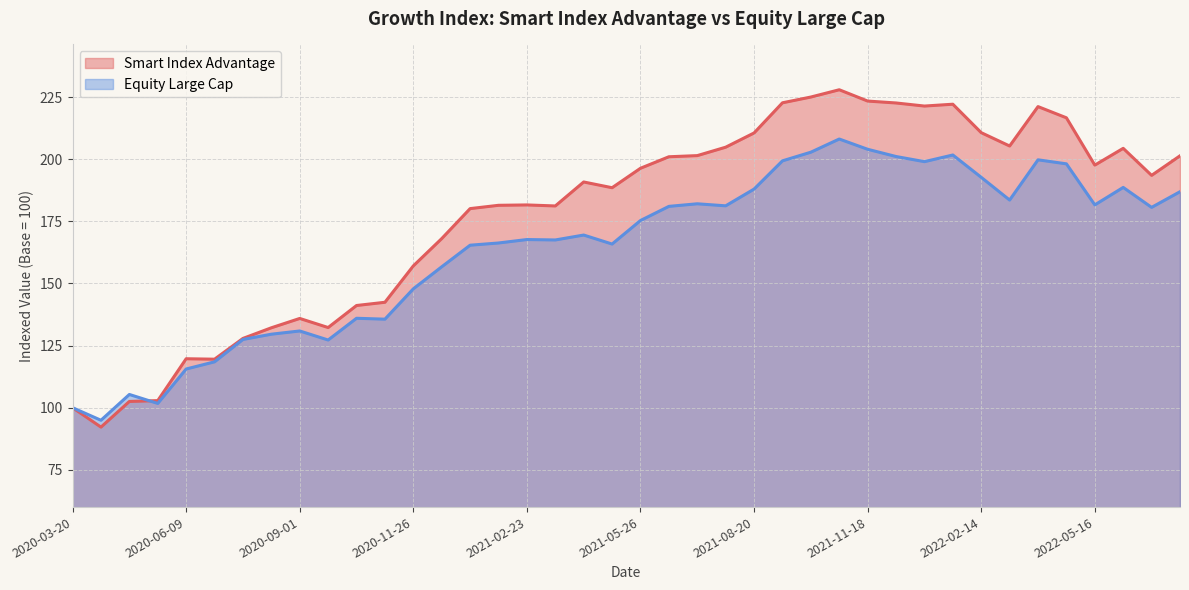

Which series changed the most between 2020-11-26 and 2021-10-26?

Smart Index Advantage